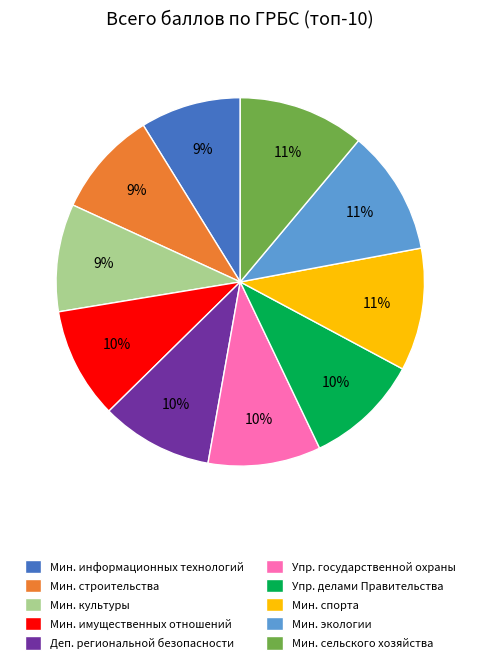

How many slices are in this pie chart?

10